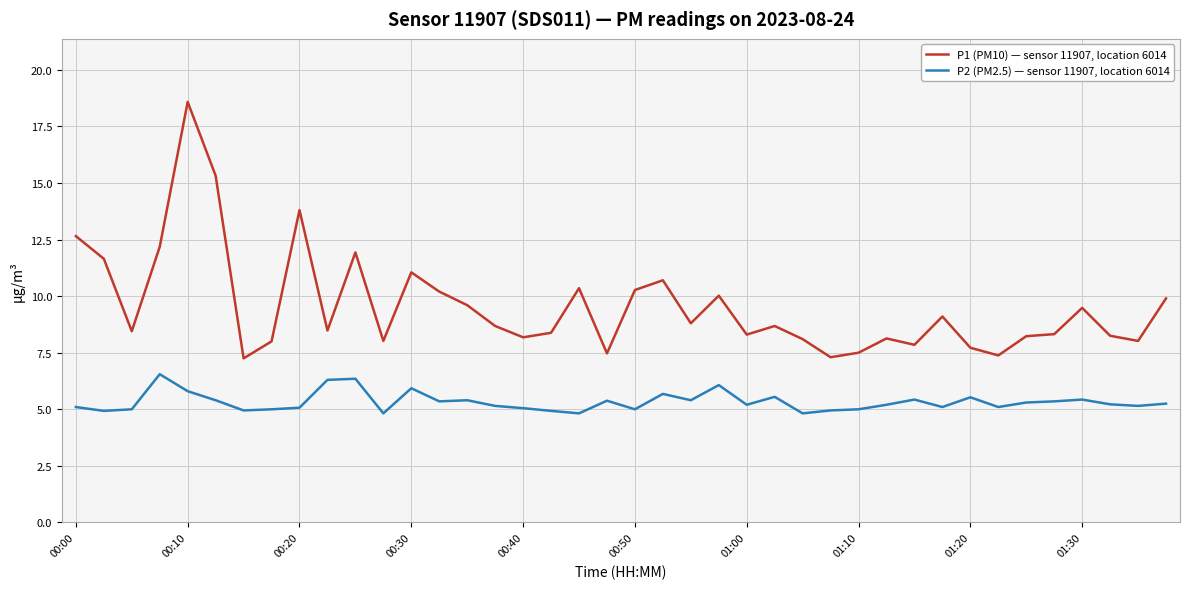

List the series in order of their overall mean, lowest first.

P2 (PM2.5) — sensor 11907, location 6014, P1 (PM10) — sensor 11907, location 6014